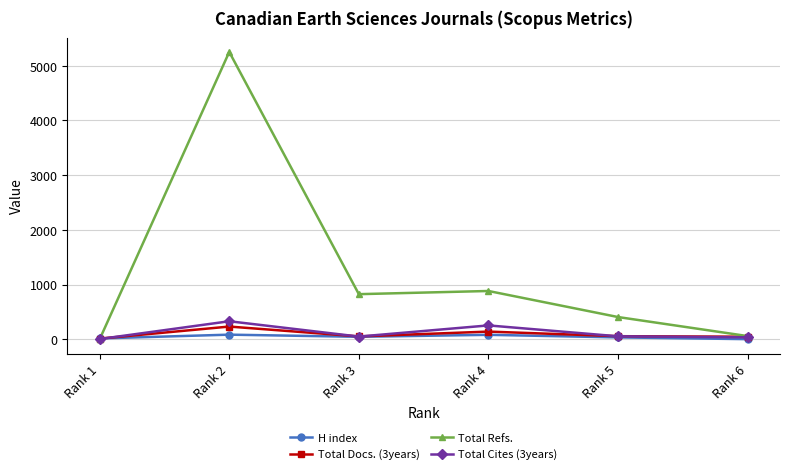

Does the chart display data point markers on the line(s)?

Yes